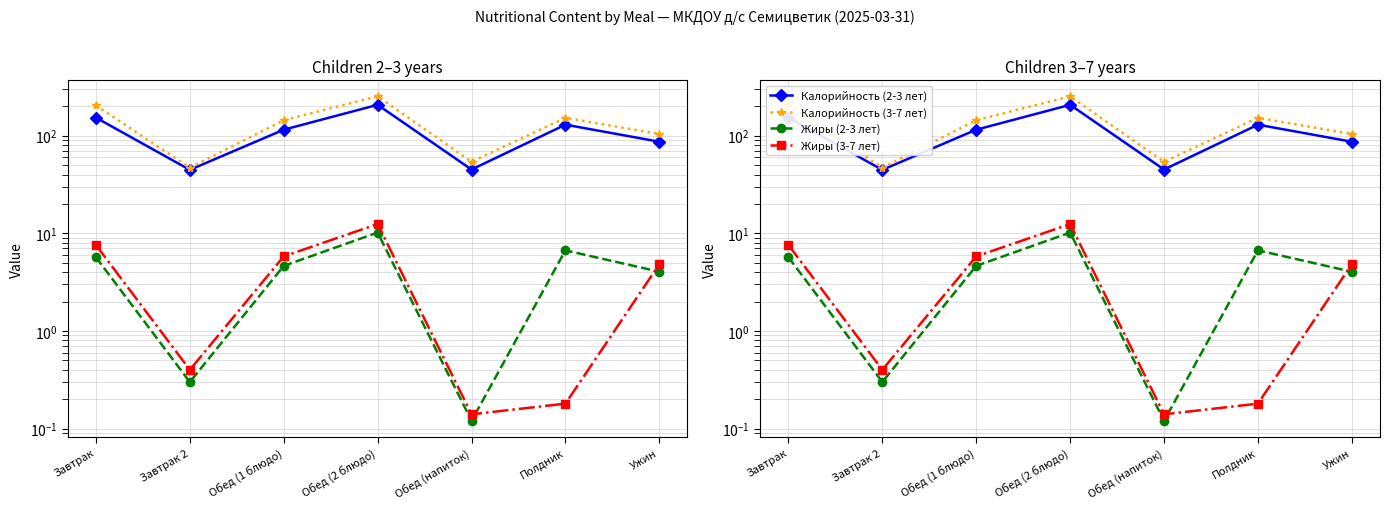

What is the label of the 5th point from the left?

Обед (напиток)